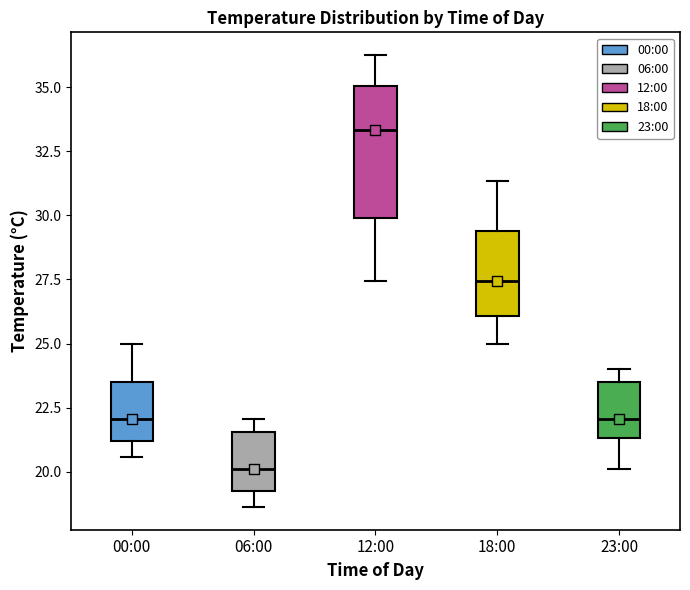

Reading left to right, read every box against the y-axis: the position of its median line, the range the box covers, and the ends of its whiskers. The values are not printed on the chart, so give them approximately, as read against the axis.

00:00: median 22.0, box 21.0 to 23.5, whiskers 20.5 to 25.0
06:00: median 20.0, box 19.0 to 21.5, whiskers 18.5 to 22.0
12:00: median 33.5, box 30.0 to 35.0, whiskers 27.5 to 36.5
18:00: median 27.5, box 26.0 to 29.5, whiskers 25.0 to 31.5
23:00: median 22.0, box 21.5 to 23.5, whiskers 20.0 to 24.0